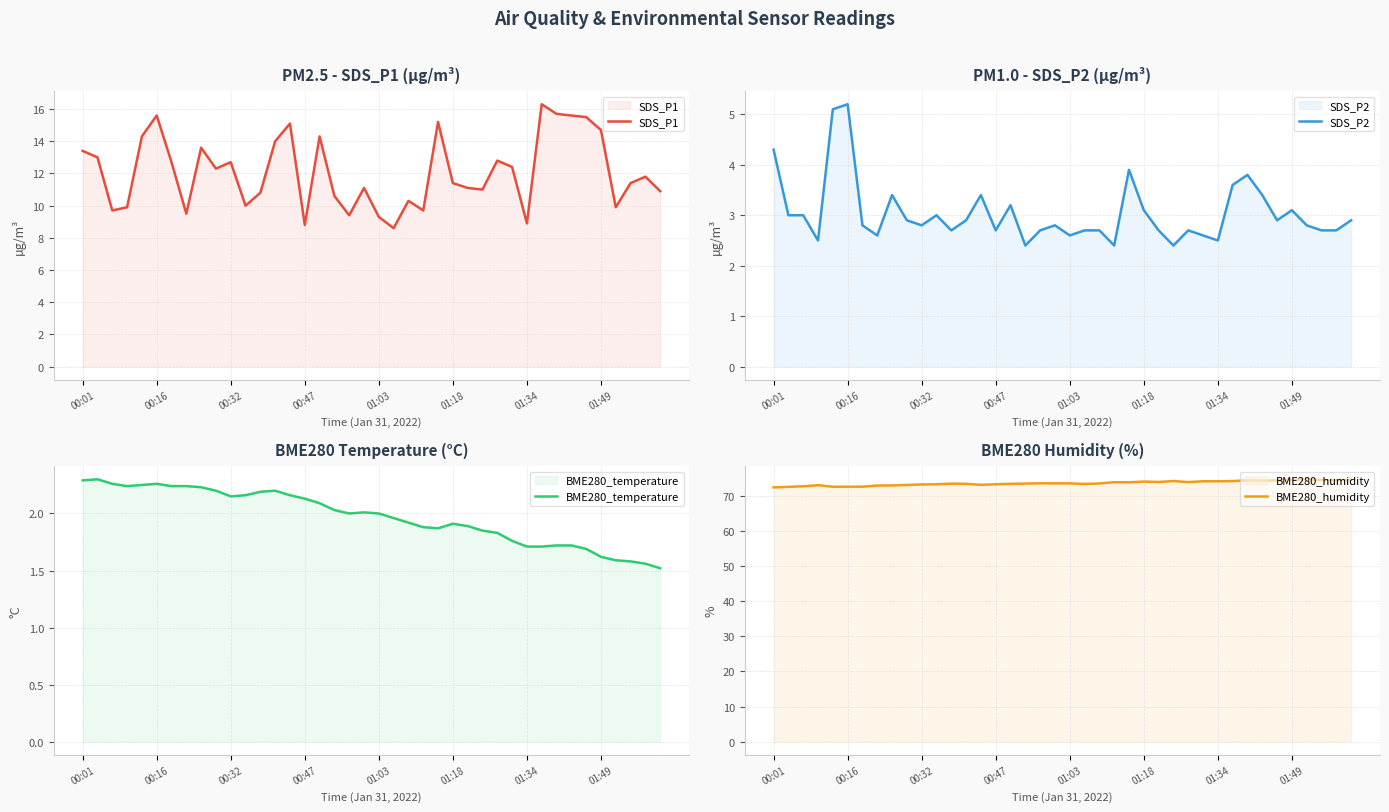

What is the minimum value for BME280_humidity?

72.4